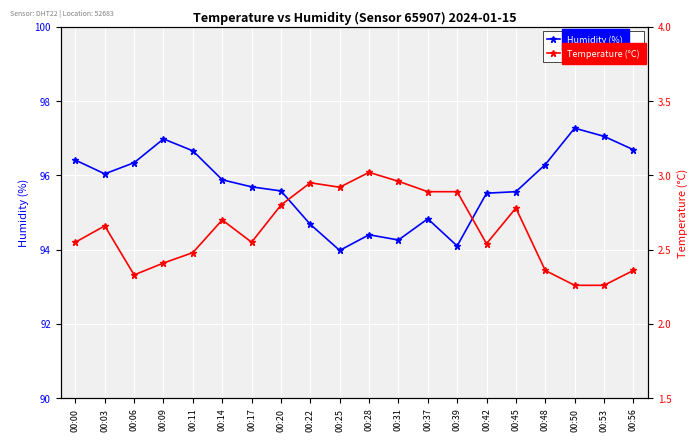

Which series has the largest total across all categories?

Humidity (%)